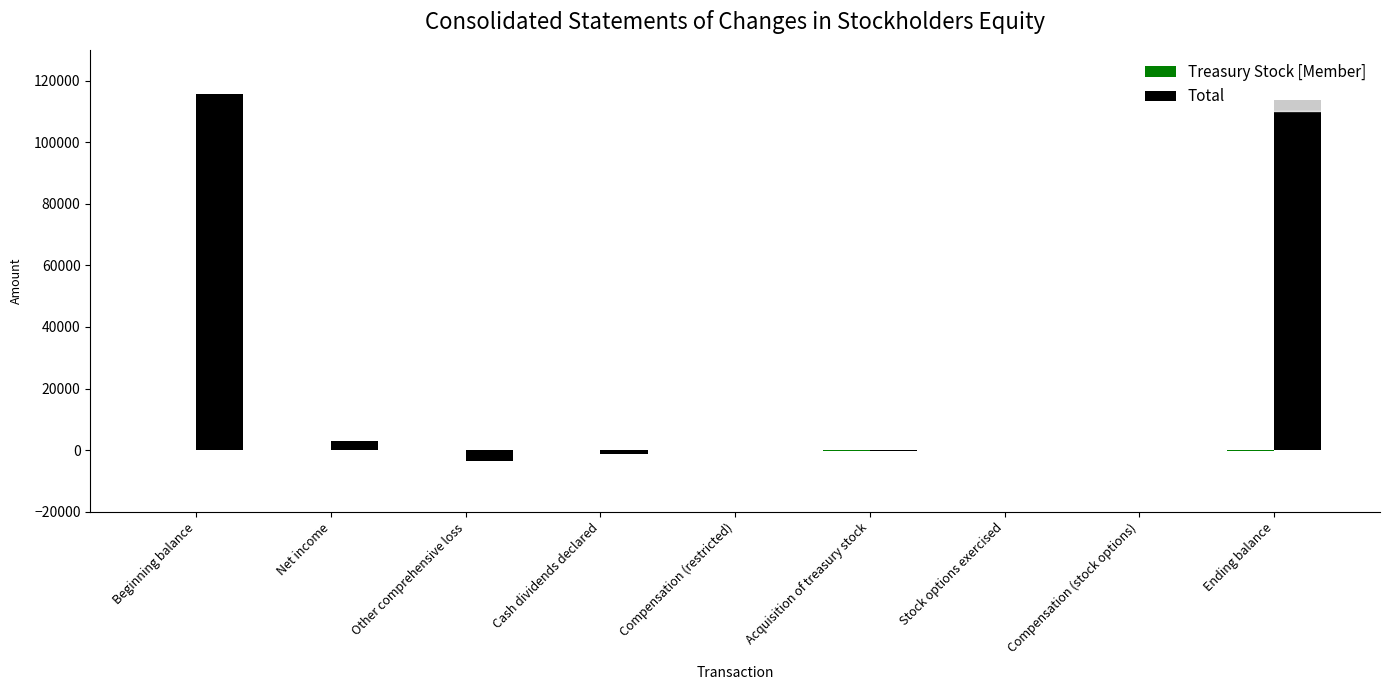

Where is Total nearest to the value 56039?

Net income